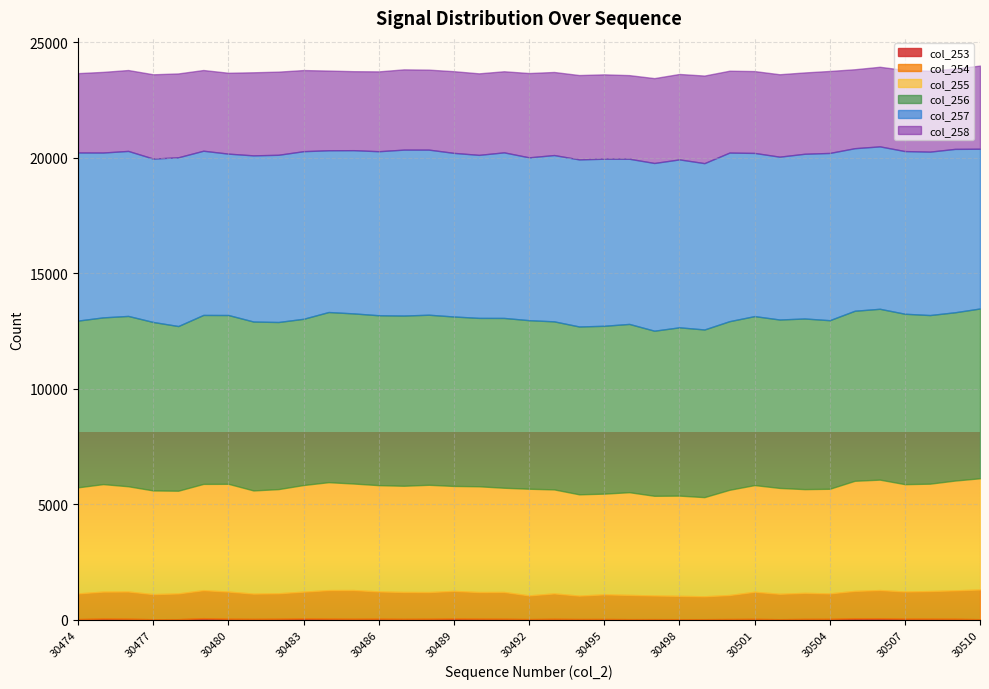

At which category does the chart reach its peak across all series?

30506